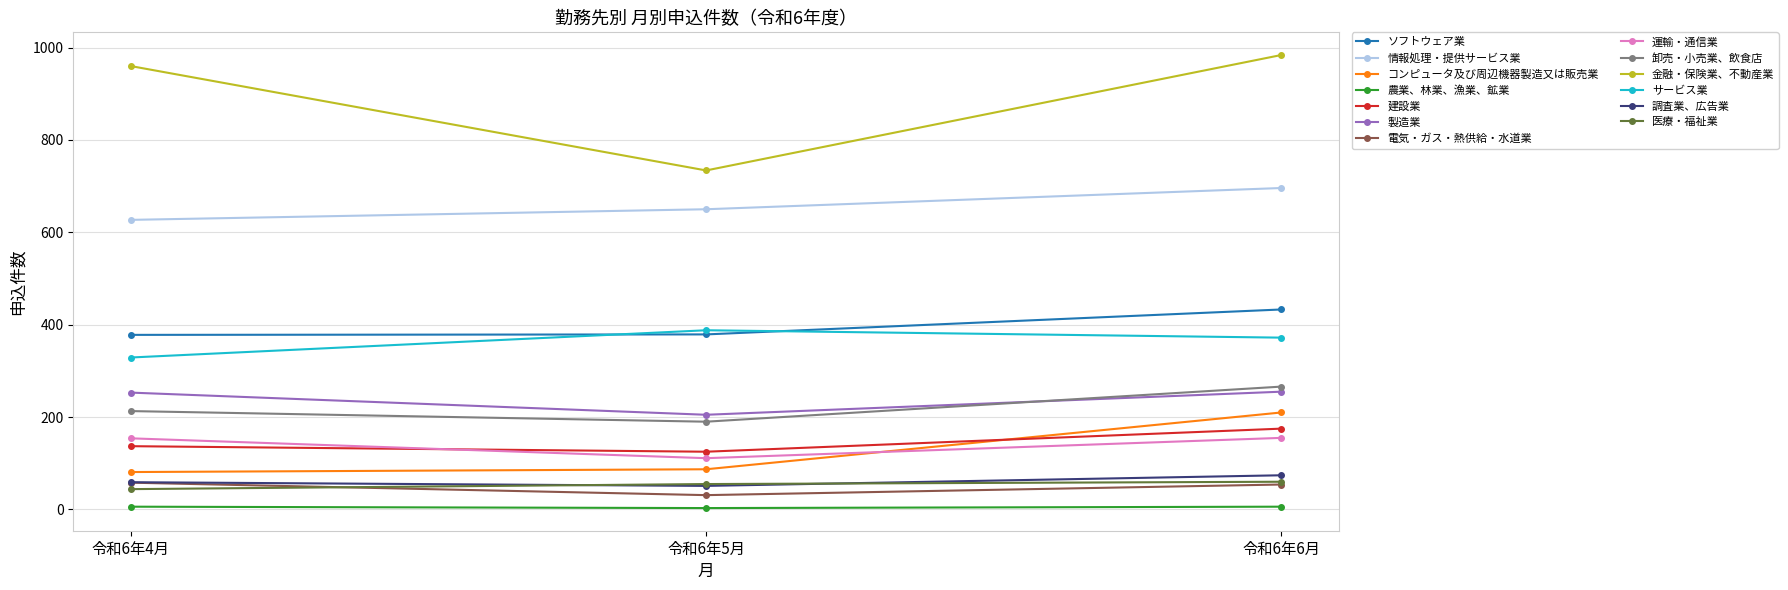

What is the label of the 1st point from the right?

令和6年6月